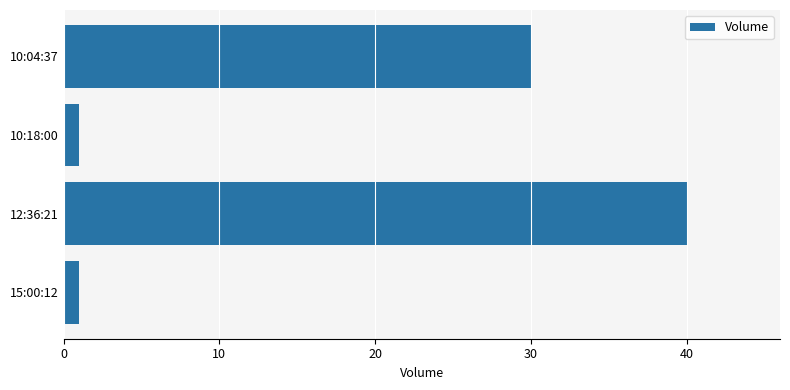

At which label is the value closest to 20?

10:04:37